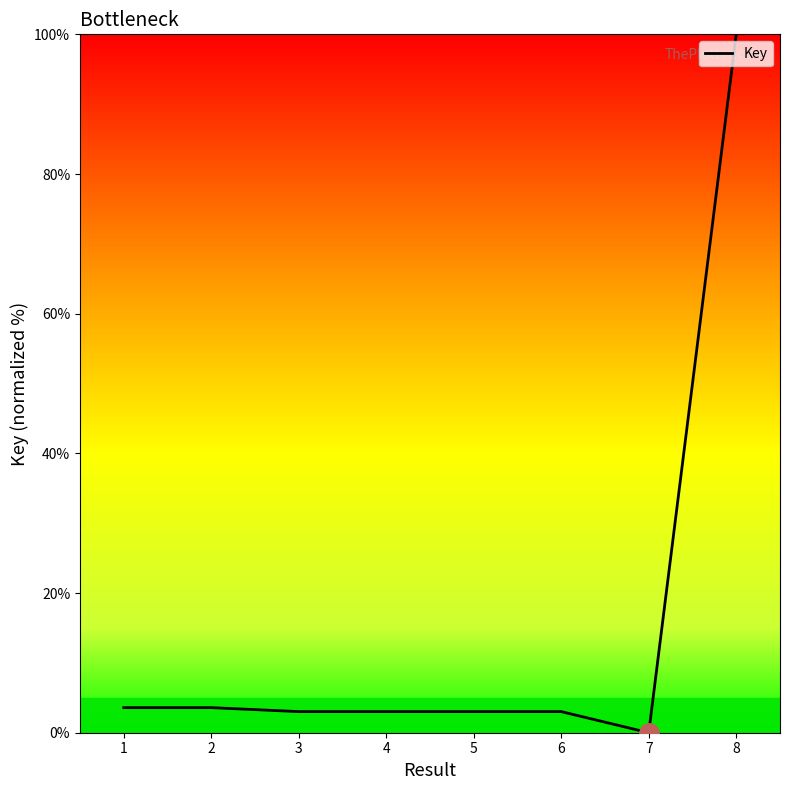

How many categories are shown in the chart?

8